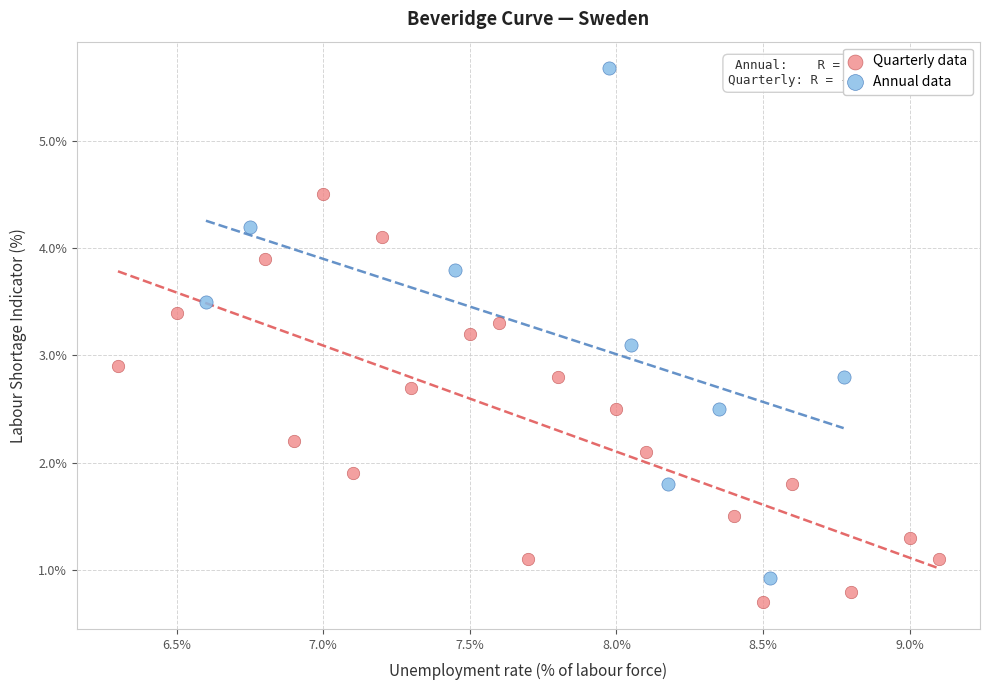

Which series contains the lowest Y value?

Quarterly data